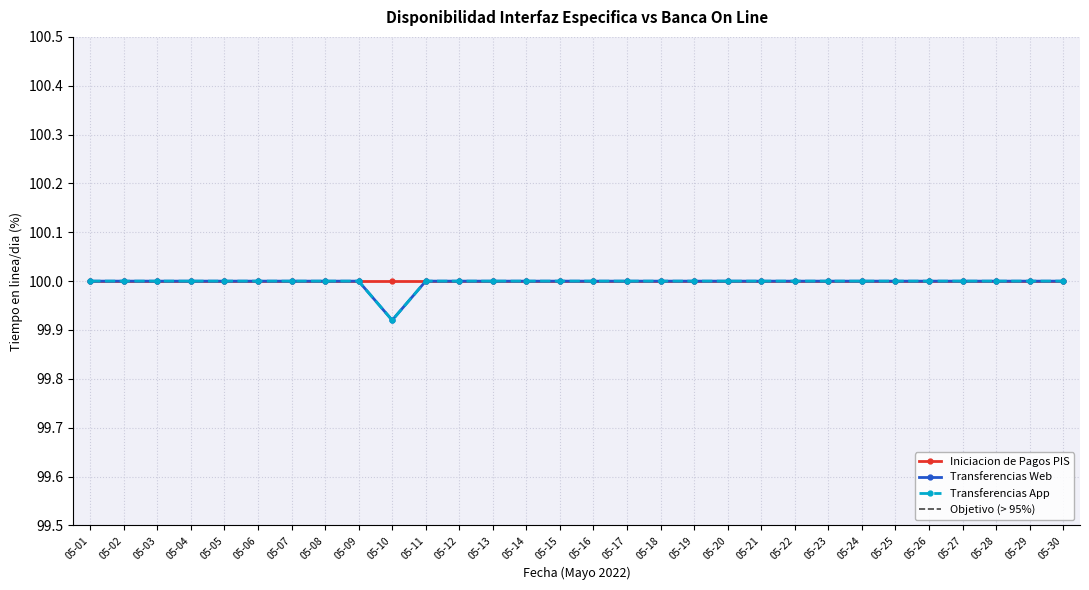

Where is the first local minimum for Transferencias App?

05-10